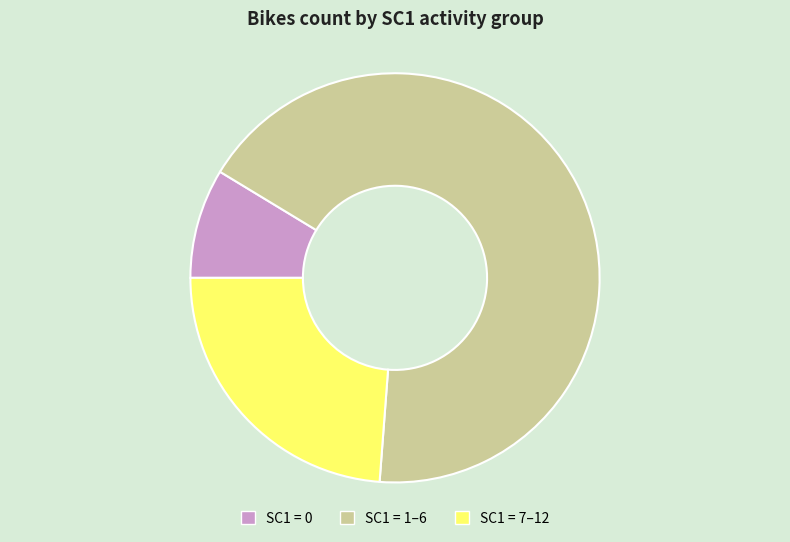

Which category has the smallest portion of the pie?

SC1 = 0